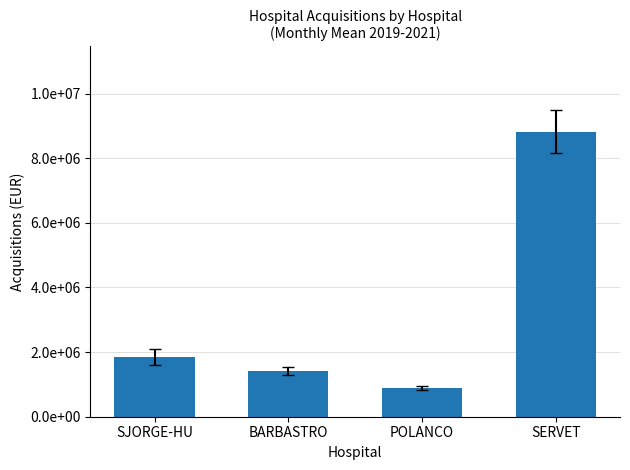

Are the bars horizontal?

No